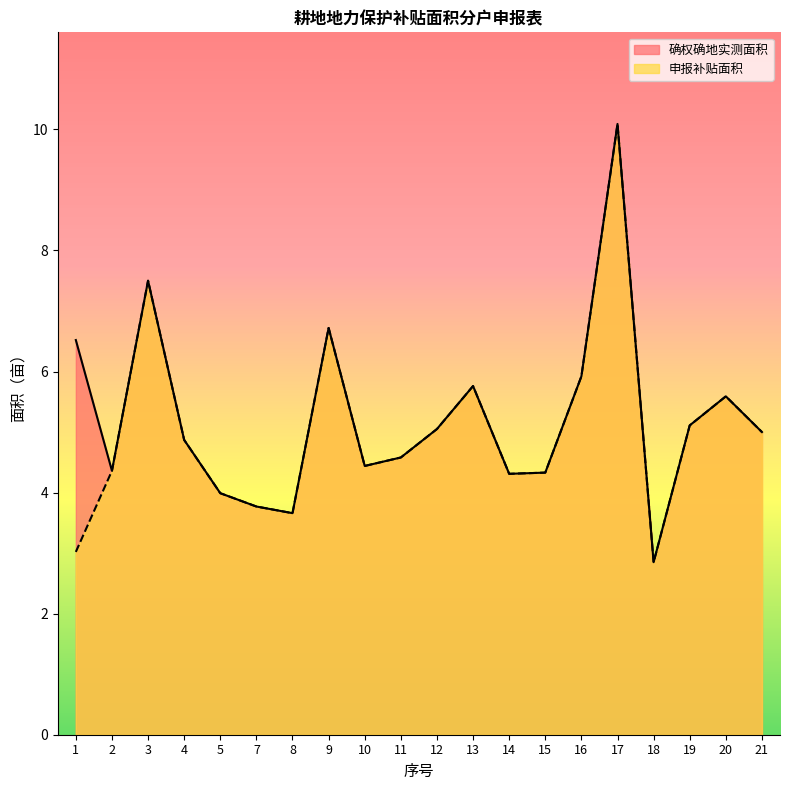

True or false: 申报补贴面积 and 确权确地实测面积 cross at least once.

False